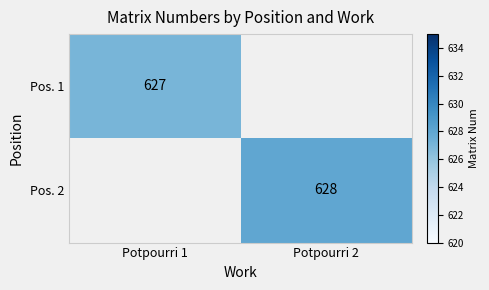

Is the value of Pos. 1 at Potpourri 1 greater than the value of Pos. 2 at Potpourri 2?

No